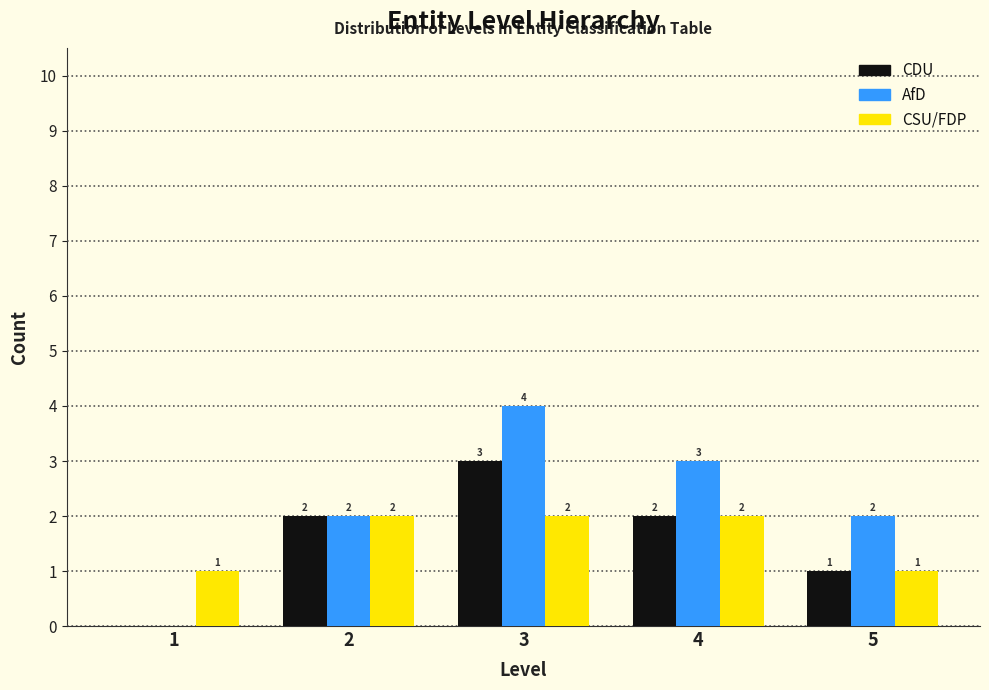

Reading left to right, list all the values displayed in this chart.

CDU: 1=0	2=2	3=3	4=2	5=1
AfD: 1=0	2=2	3=4	4=3	5=2
CSU/FDP: 1=1	2=2	3=2	4=2	5=1